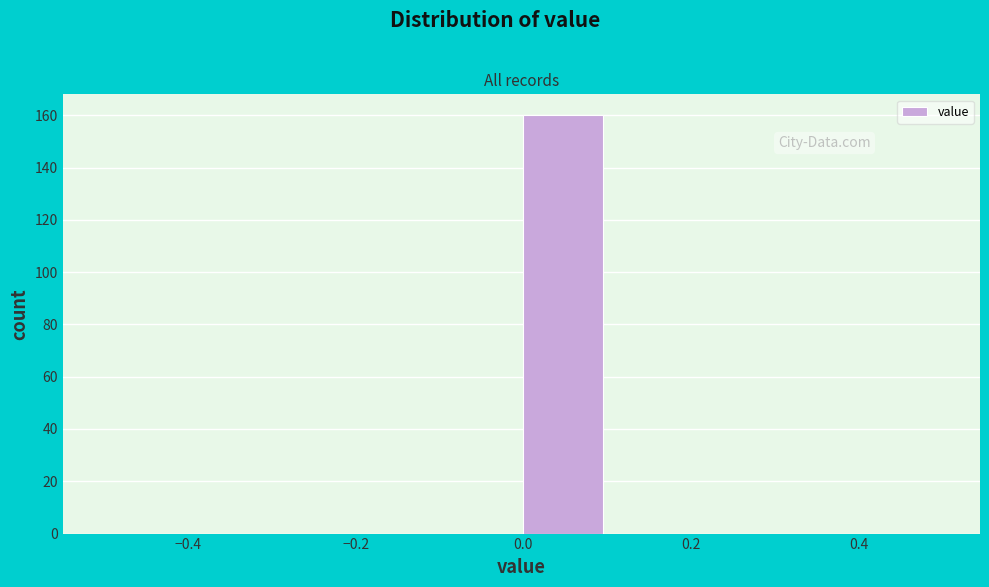

Reading left to right, transcribe this chart: for each bar, give the range it covers on the x-axis and its height. The values are not printed on the chart, so give them approximately, as read against the axis.

-0.5 to -0.4: 0
-0.4 to -0.3: 0
-0.3 to -0.2: 0
-0.2 to -0.1: 0
-0.1 to 0.0: 0
0.0 to 0.1: 160
0.1 to 0.2: 0
0.2 to 0.3: 0
0.3 to 0.4: 0
0.4 to 0.5: 0